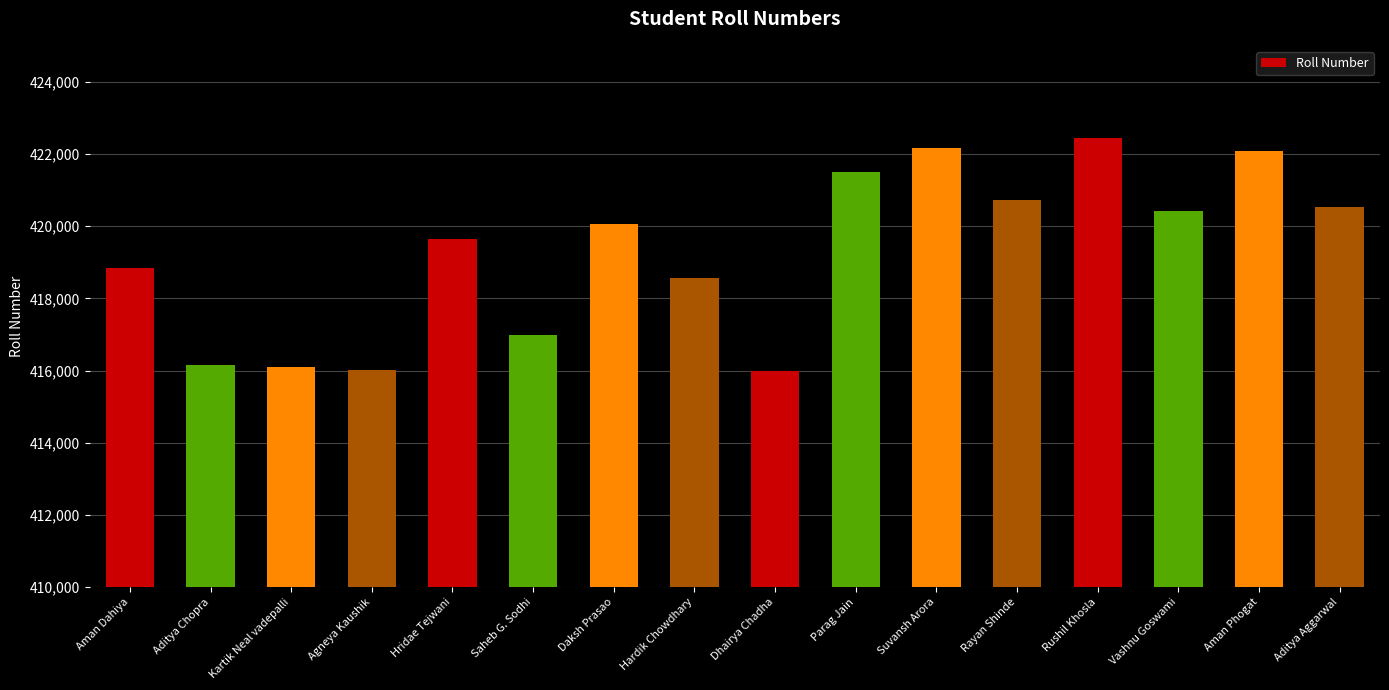

How many bars are there in total?

16